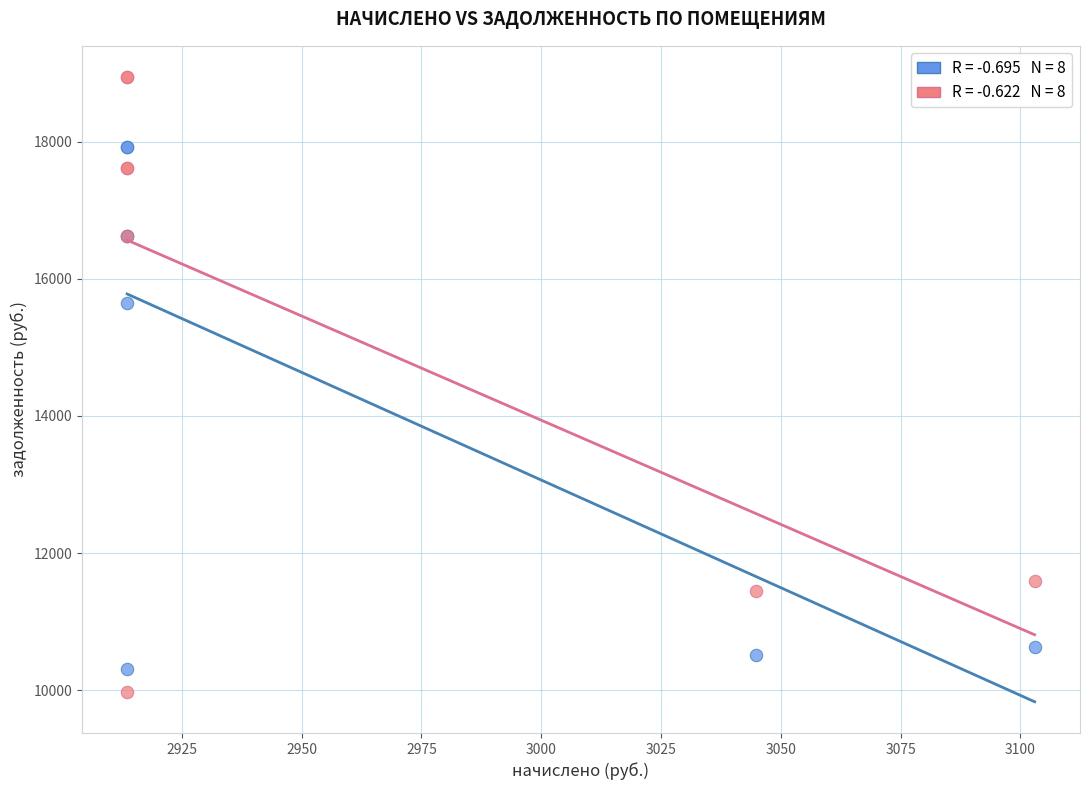

Across all series, what Y value is closest to 14461?

15642.7